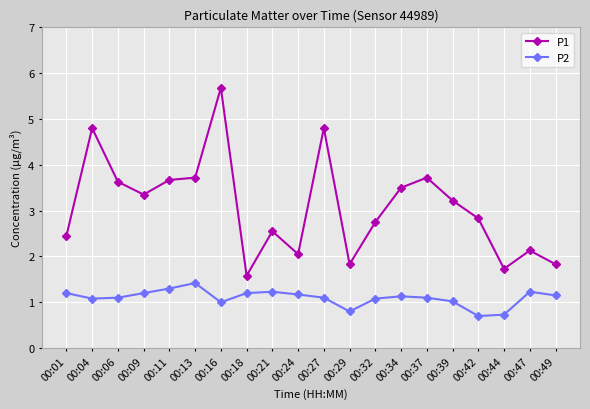

What is the lowest value of the P2 series?

0.7